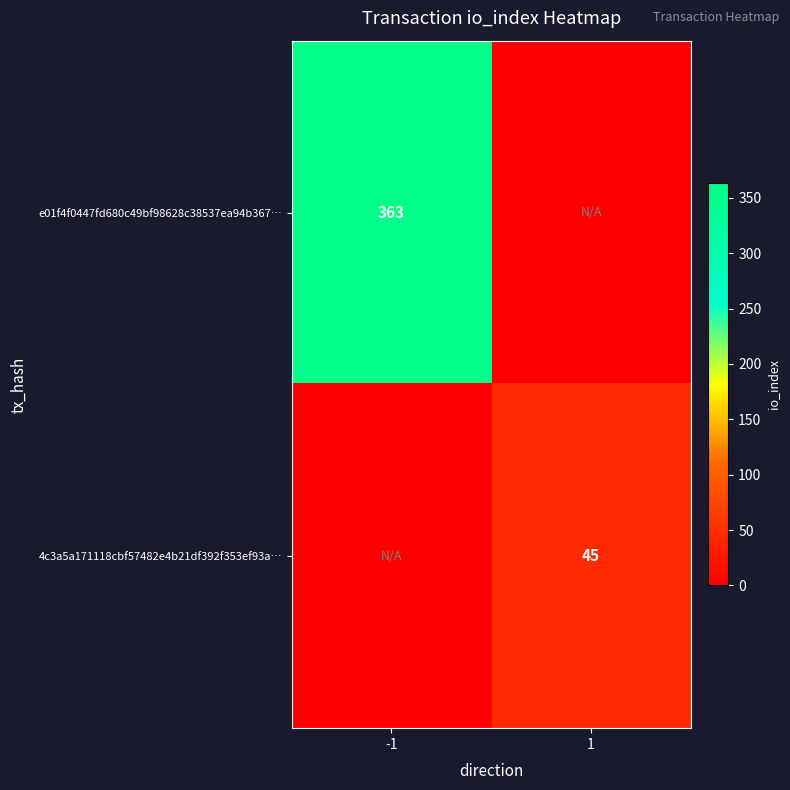

True or false: 4c3a5a171118cbf57482e4b21df392f353ef93a… has a value of 78 at 1.

False